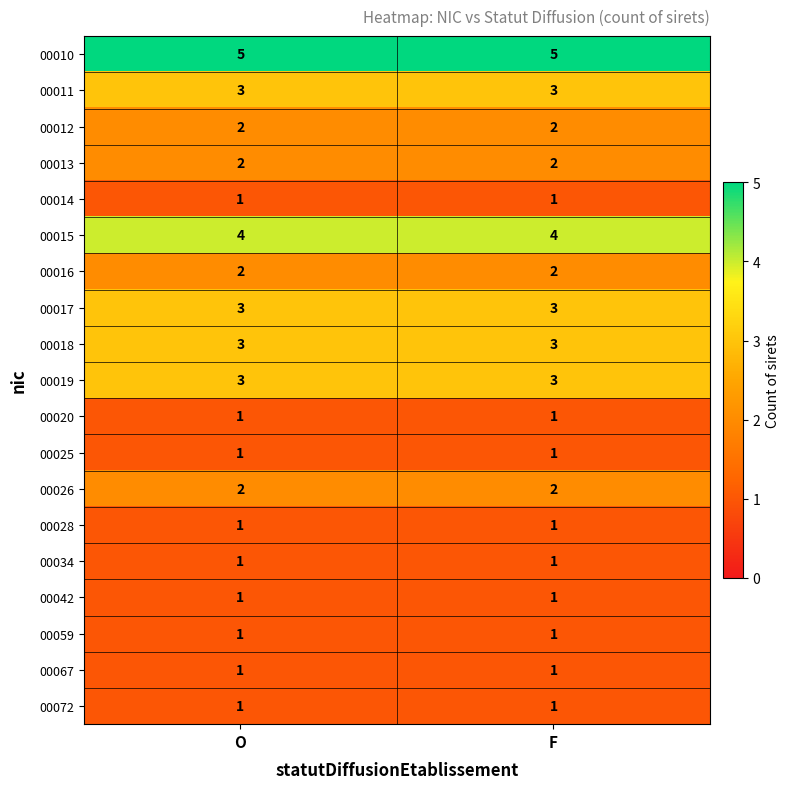

How many data points does each series have?

2